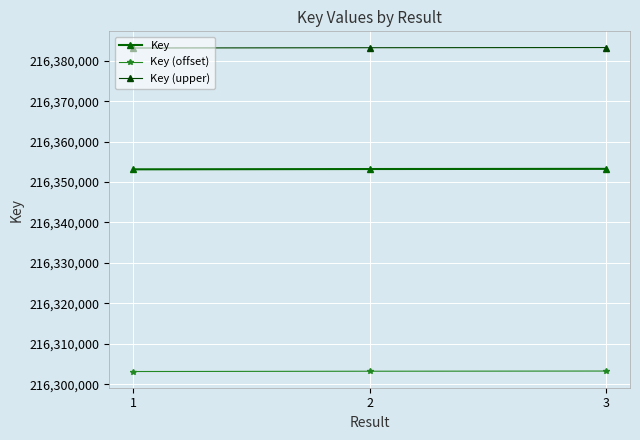

What are all the series names shown in the legend?

Key, Key (offset), Key (upper)